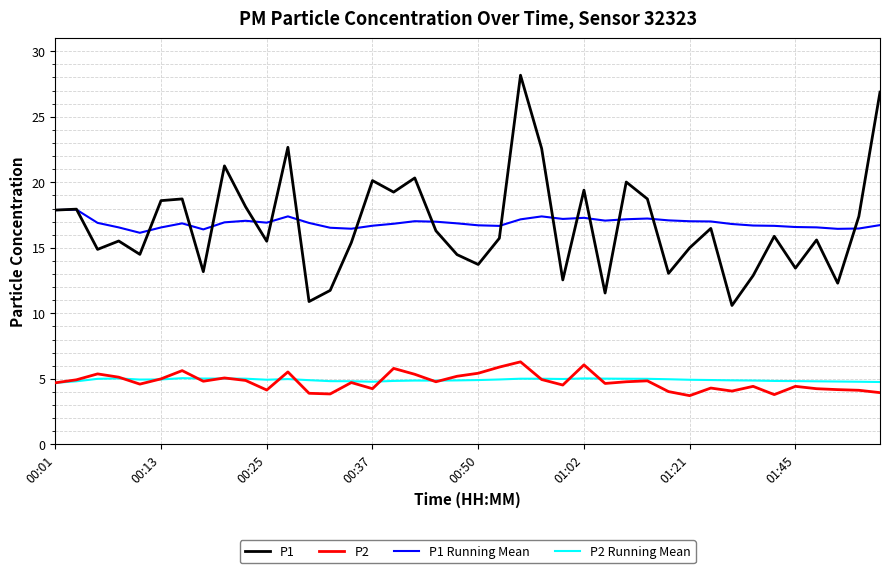

What is the greatest value displayed?

28.2